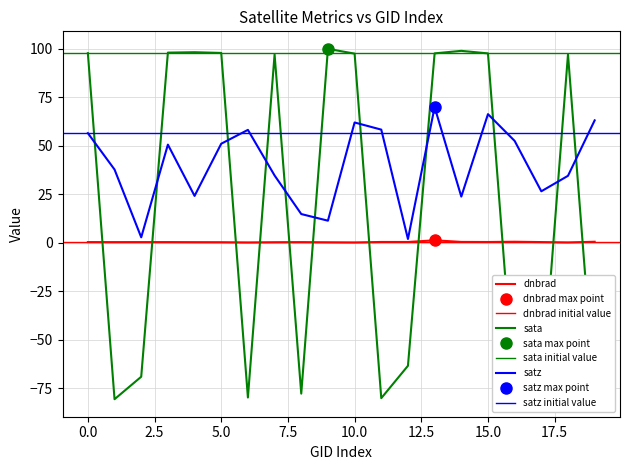

What is the difference between the highest and lowest values at 18?

96.9